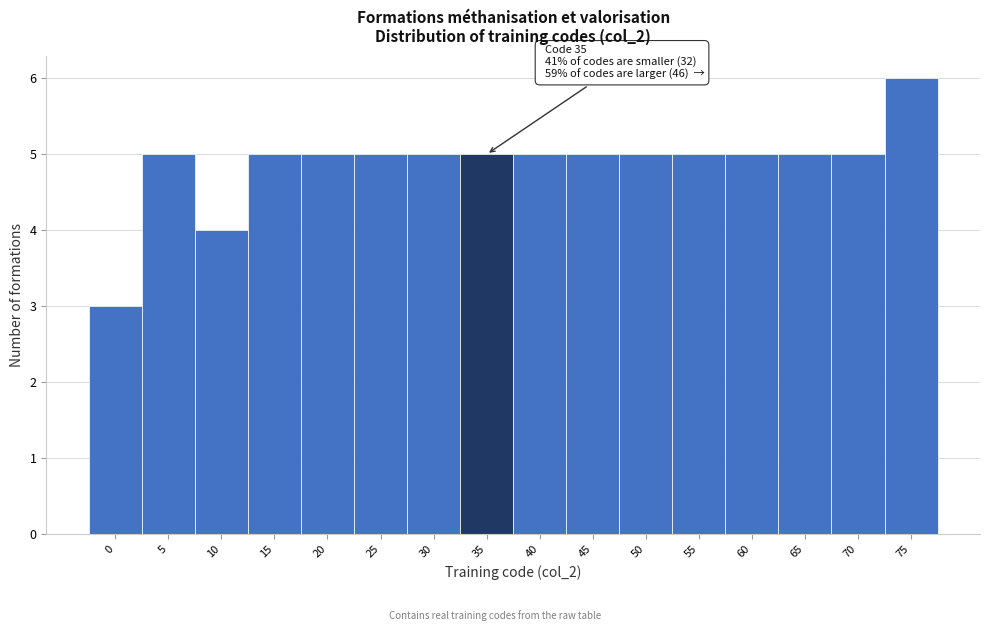

Reading left to right, transcribe all the data shown in this chart.

3	5	4	5	5	5	5	5	5	5	5	5	5	5	5	6